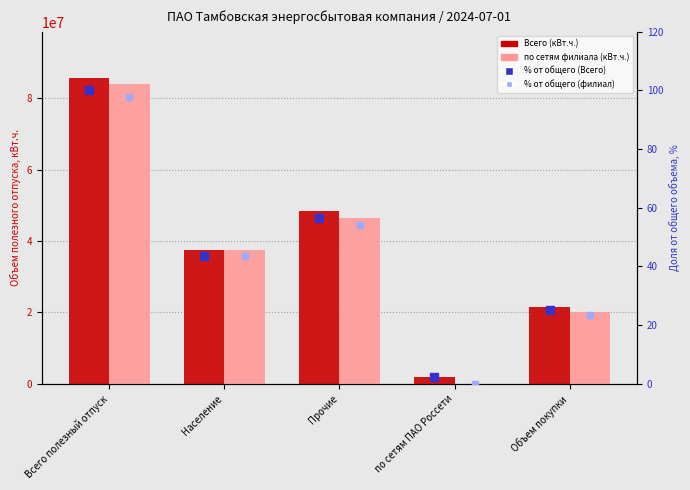

What is the total value across all series at Прочие?

94845815.6